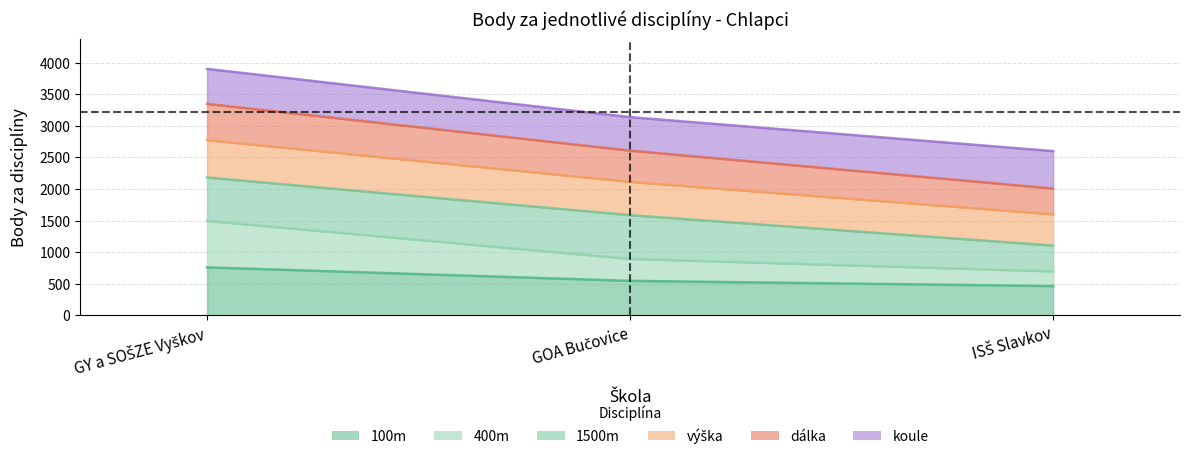

What position from the left is GY a SOŠZE Vyškov?

1